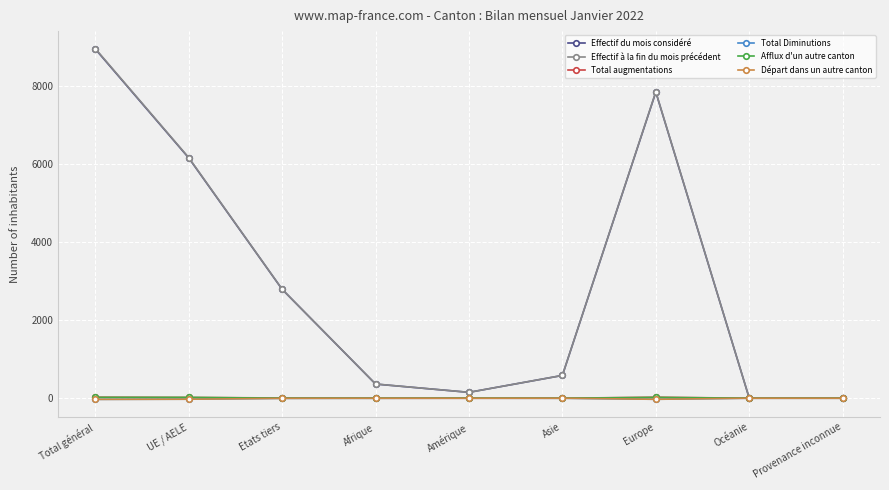

What is the total value across all series at Europe?

15672